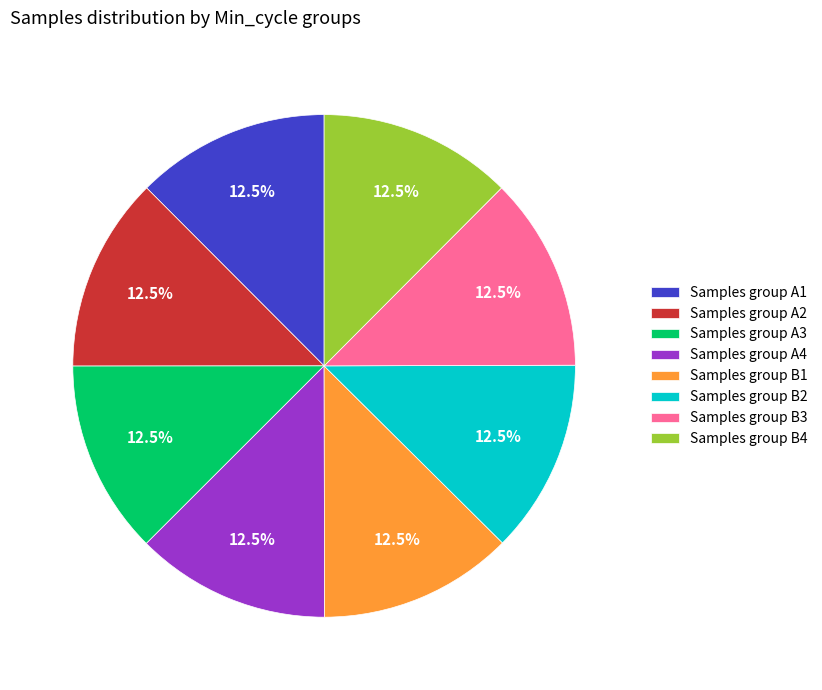

Do Samples group B3 and Samples group A2 together represent more than half of the pie?

No